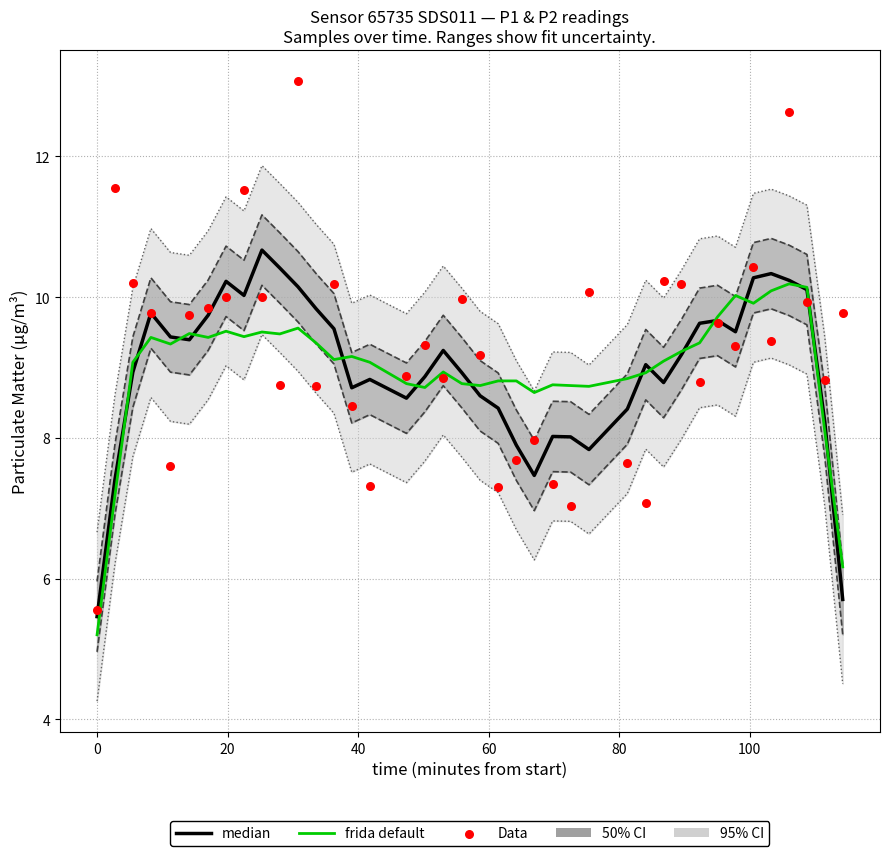

Which series has the largest Y range (max minus min)?

Data